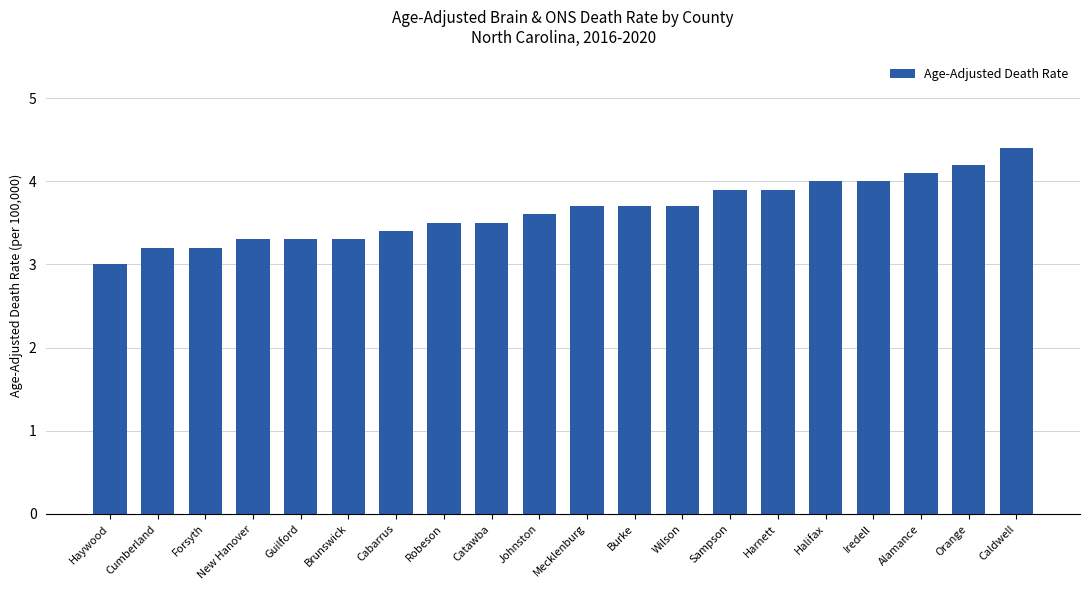

Reading right to left, what are all the values shown in this chart?

4.4	4.2	4.1	4.0	4.0	3.9	3.9	3.7	3.7	3.7	3.6	3.5	3.5	3.4	3.3	3.3	3.3	3.2	3.2	3.0